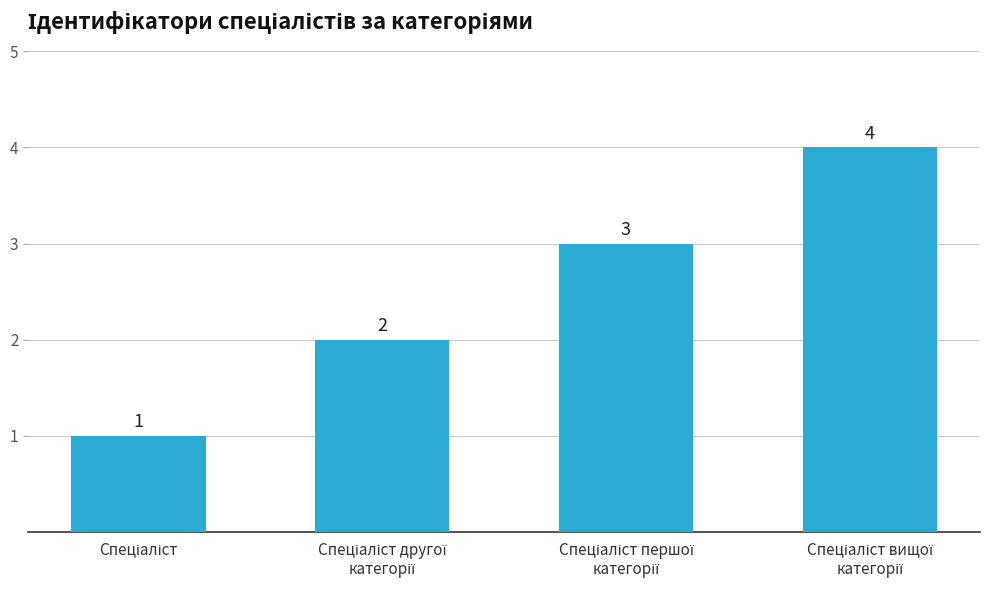

What is the minimum value shown in the chart?

1